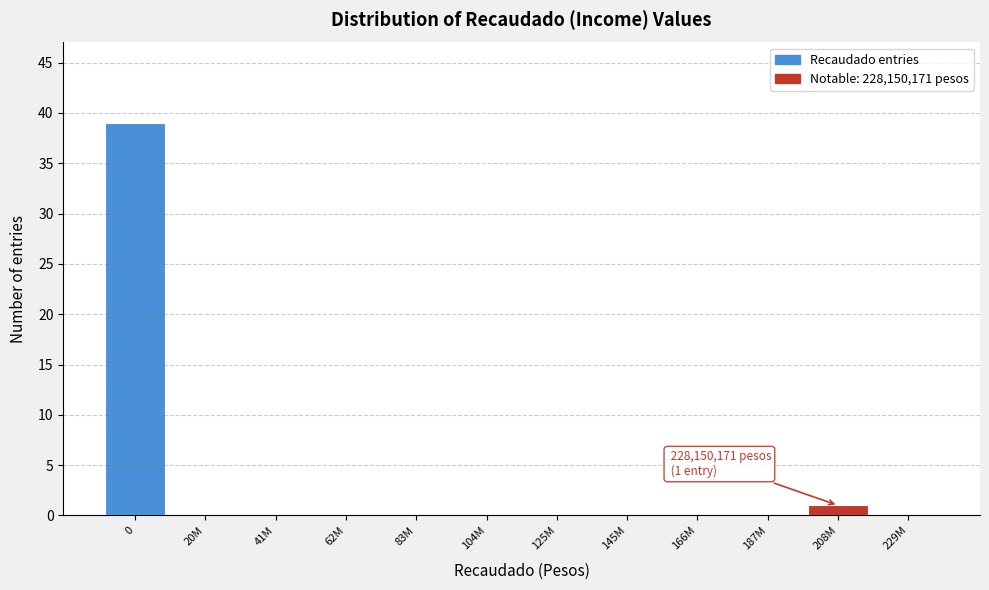

Reading left to right, list all the values displayed in this chart.

0=39	20M=0	41M=0	62M=0	83M=0	104M=0	125M=0	145M=0	166M=0	187M=0	208M=1	229M=0